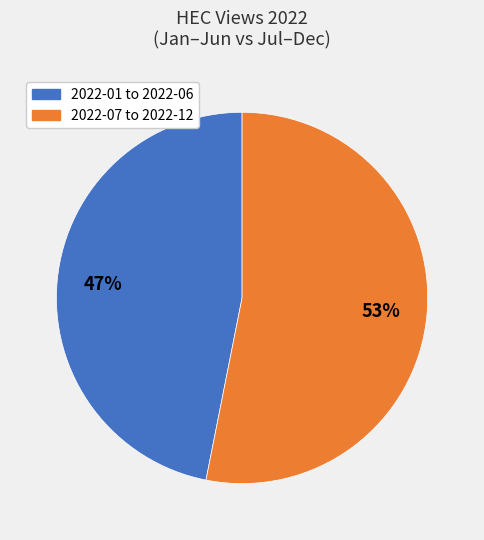

How many slices are in this pie chart?

2